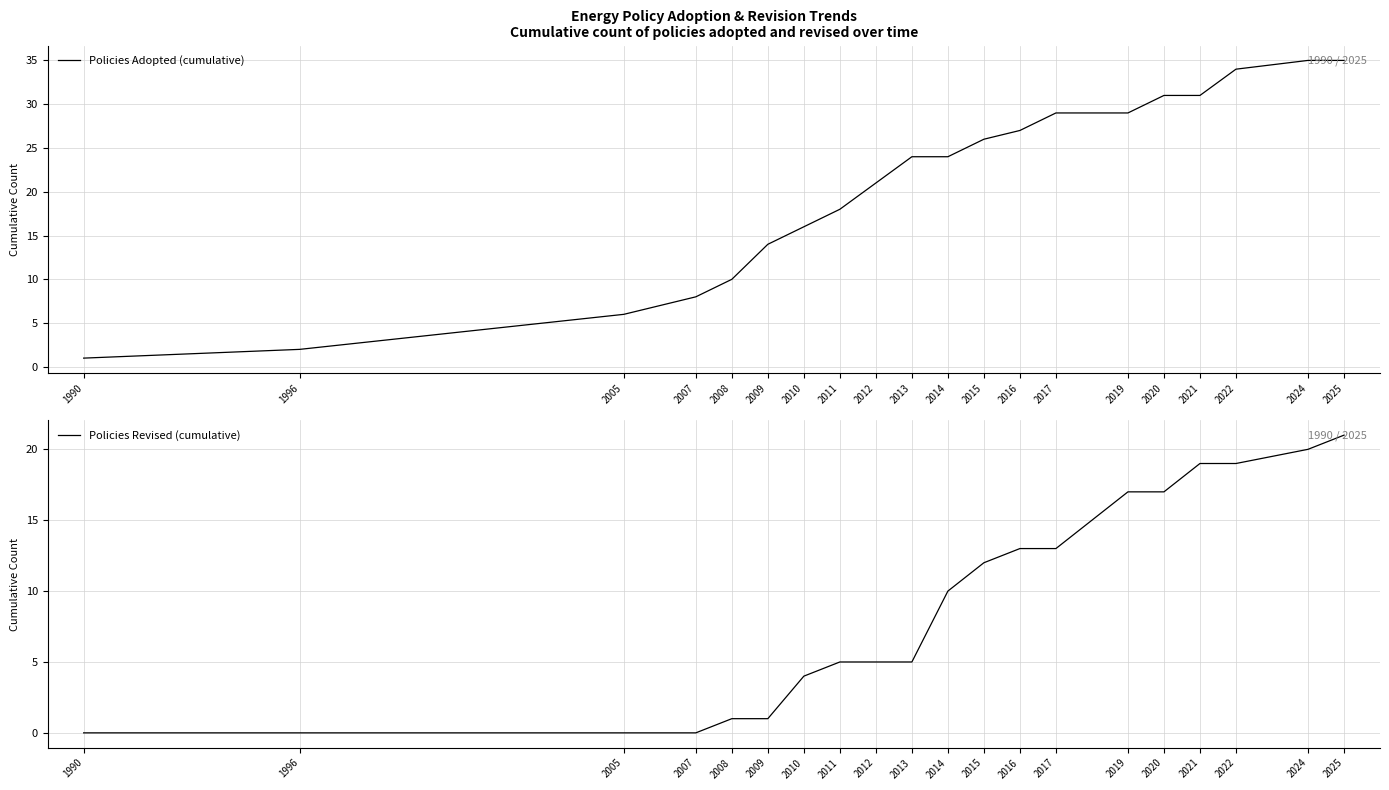

Where does the Policies Revised (cumulative) series first go above 10?

2015